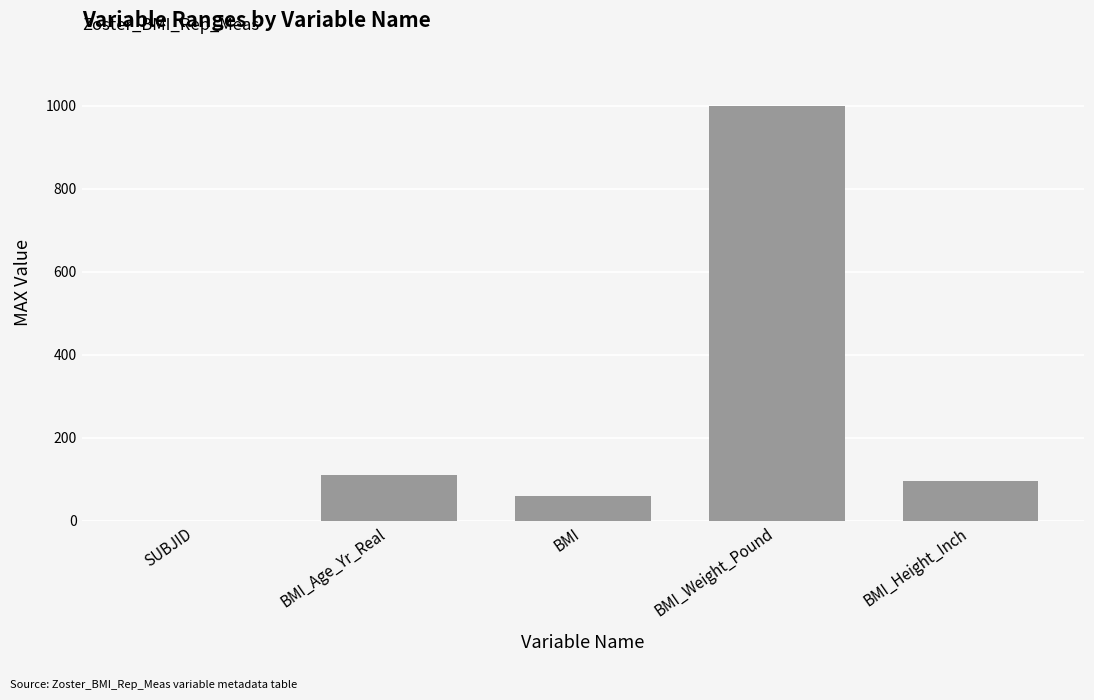

What value does the data have at BMI?

60